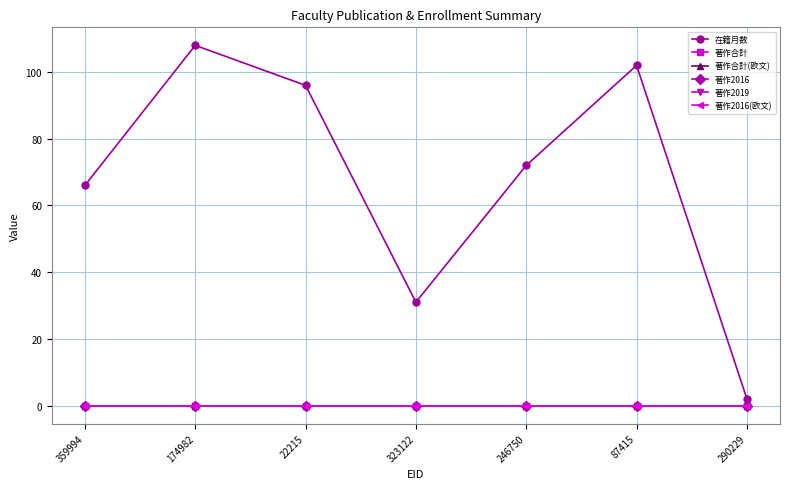

True or false: 著作合計 has more than 1 interior local peaks.

False